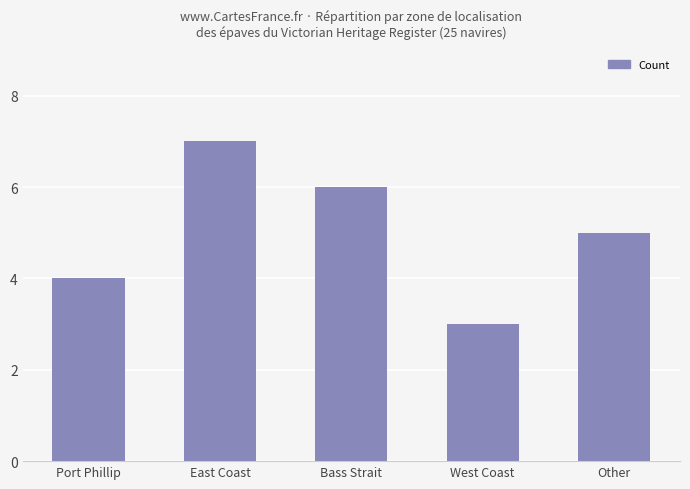

Rank the categories by value from lowest to highest.

West Coast, Port Phillip, Other, Bass Strait, East Coast